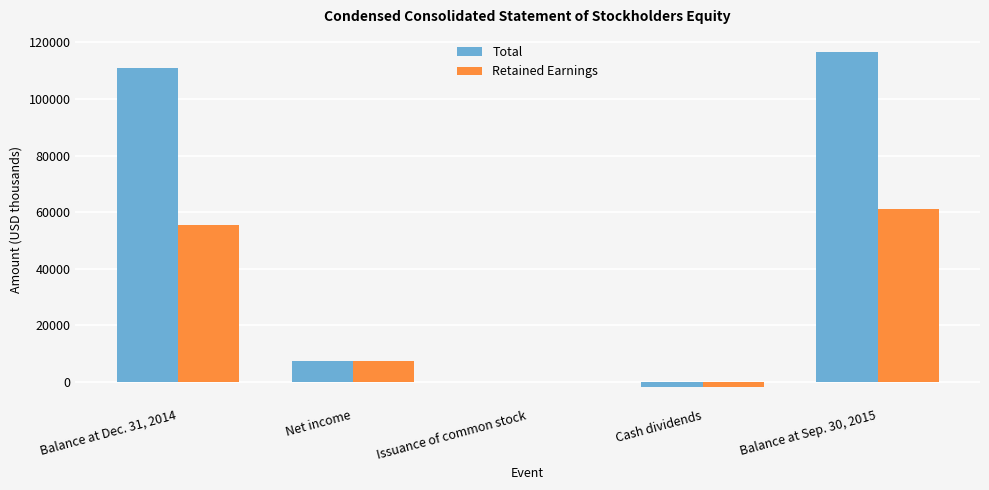

How many categories are shown in the chart?

5